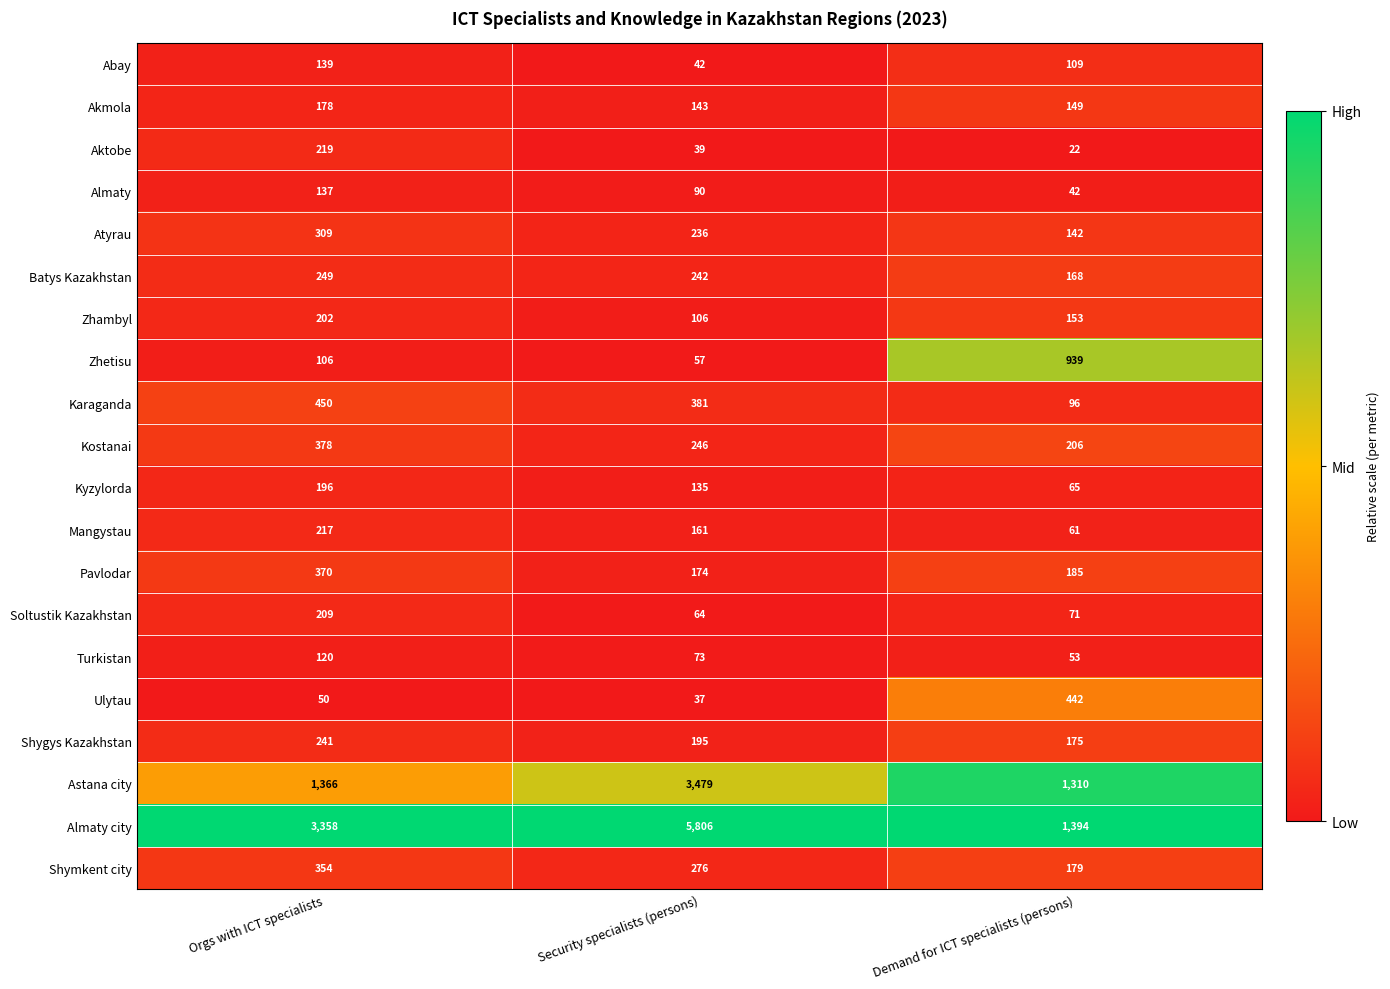

At Orgs with ICT specialists, list the series in order from largest to smallest.

Almaty city, Astana city, Karaganda, Kostanai, Pavlodar, Shymkent city, Atyrau, Batys Kazakhstan, Shygys Kazakhstan, Aktobe, Mangystau, Soltustik Kazakhstan, Zhambyl, Kyzylorda, Akmola, Abay, Almaty, Turkistan, Zhetisu, Ulytau